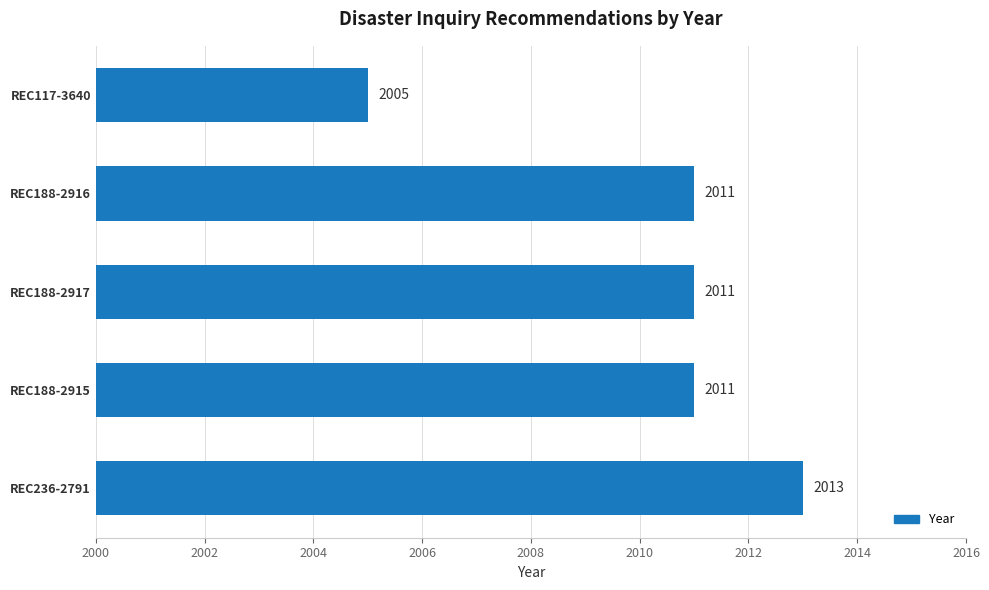

How many values are below 2011?

1